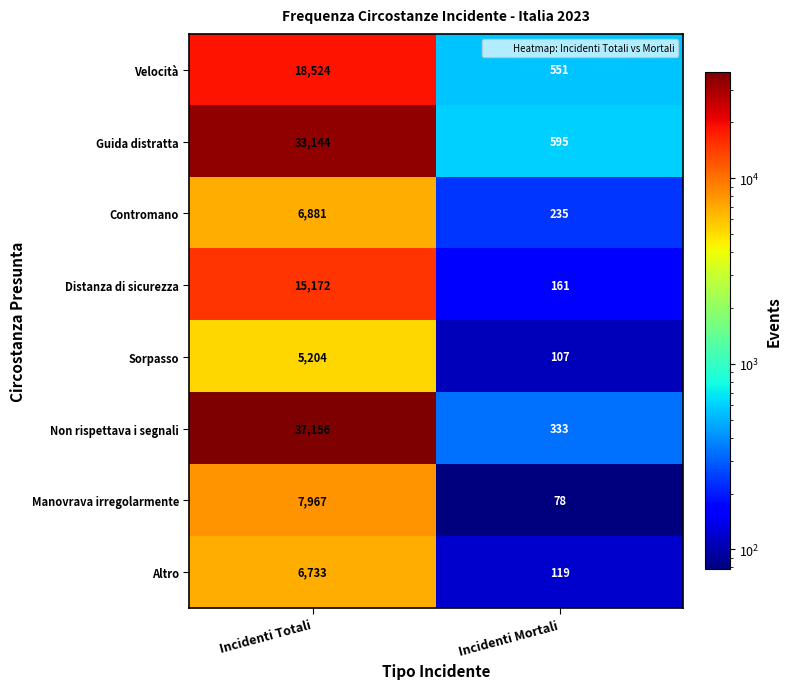

The value of Velocità at Incidenti Totali is 18524. True or false?

True